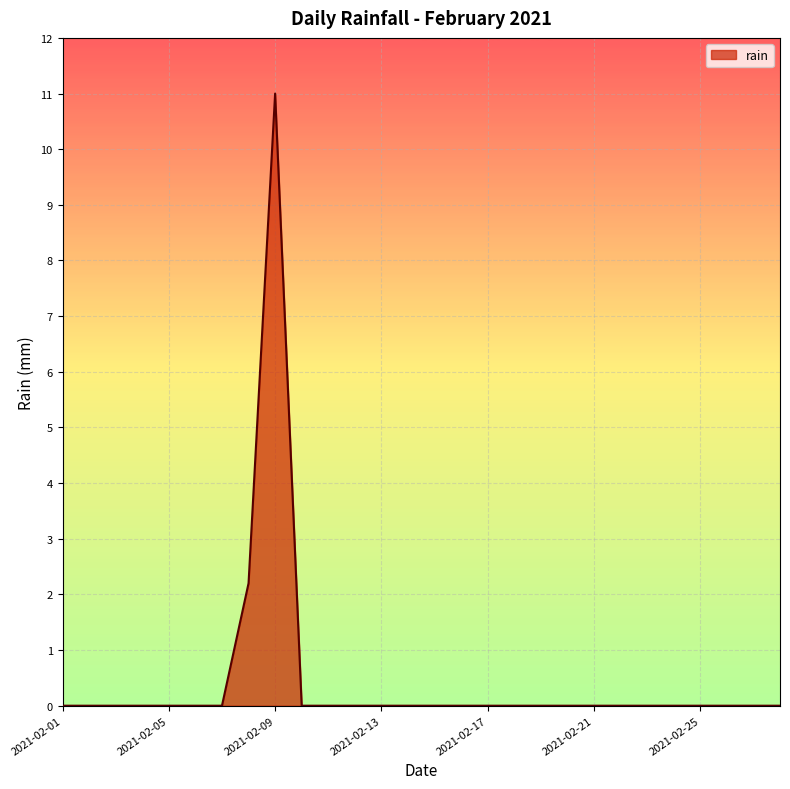

What is the difference between the maximum and minimum values?

11.0